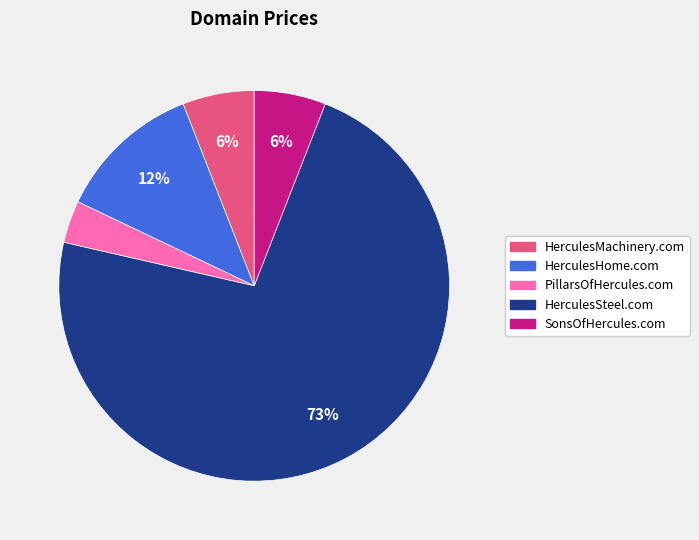

True or false: HerculesHome.com accounts for 7% of the total.

False